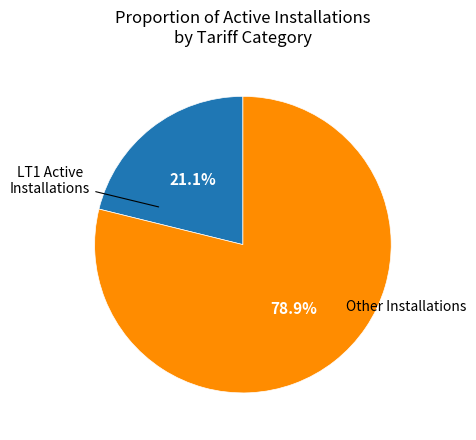

Does any single category account for the majority?

Yes